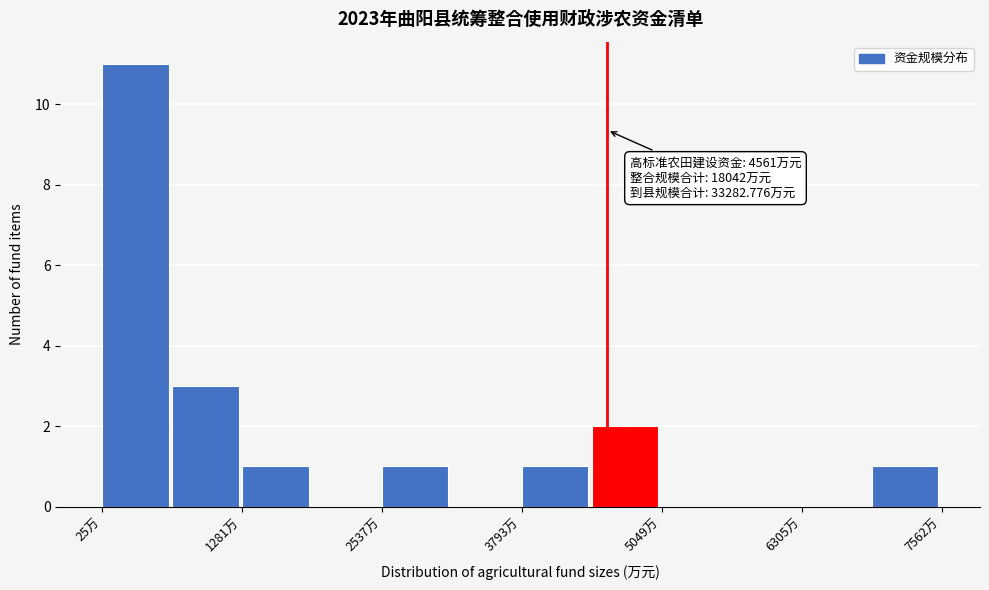

Read against the x-axis, roughly where is the centre of the tallest bar?

400